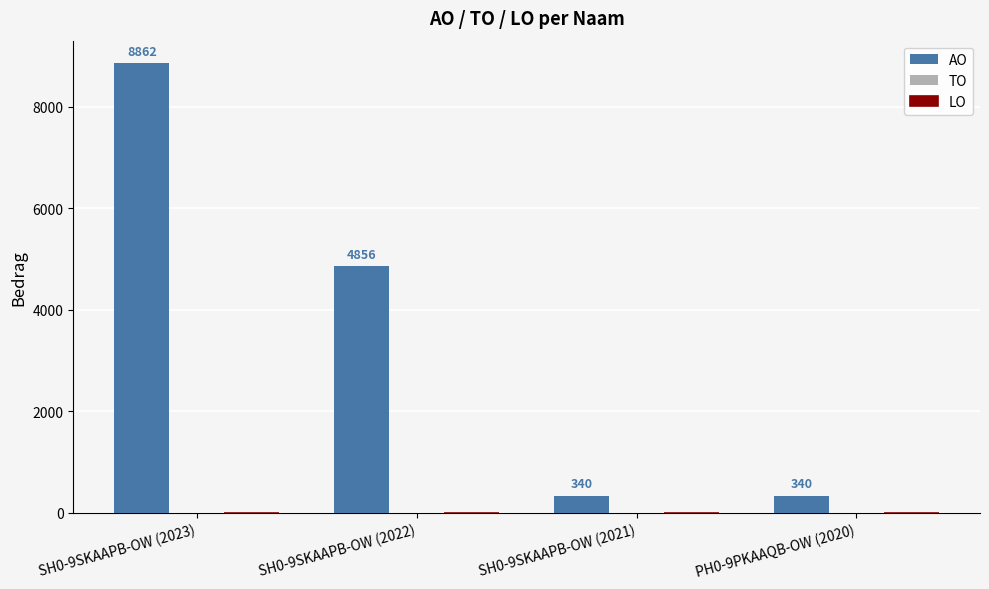

Reading right to left, list all the values displayed in this chart.

340	340	4856	8862